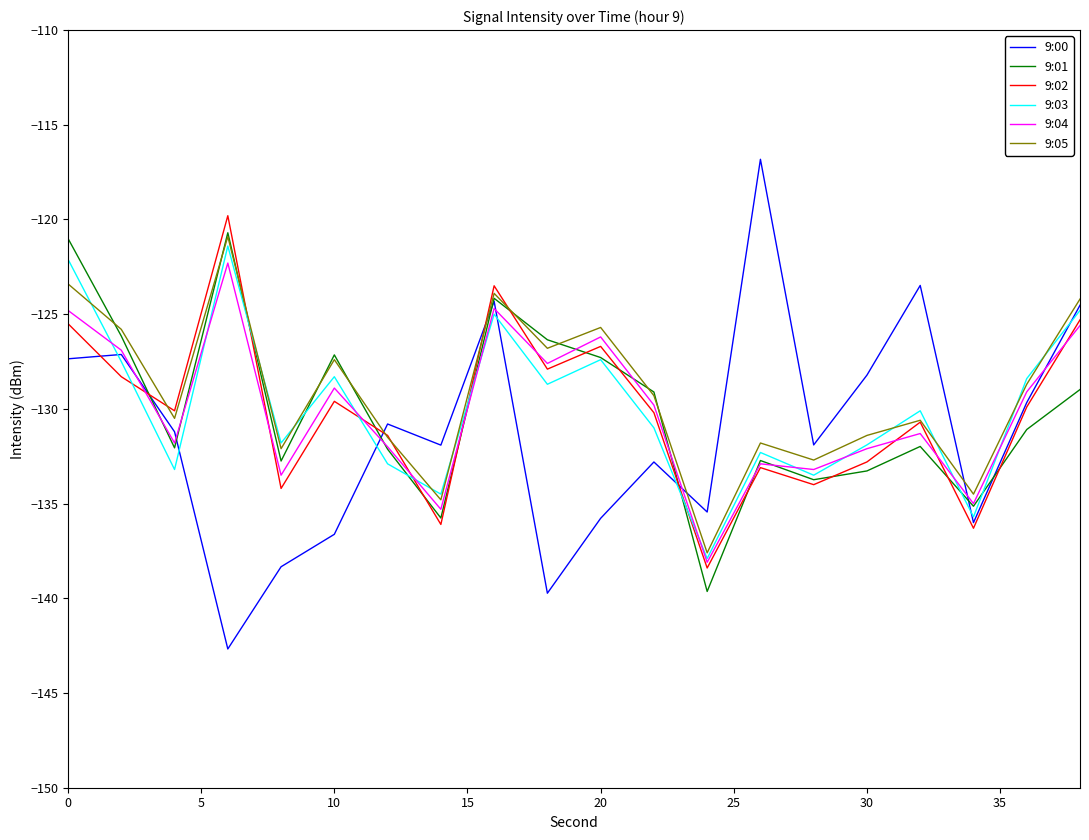

What is the highest value of the 9:03 series?

-121.4